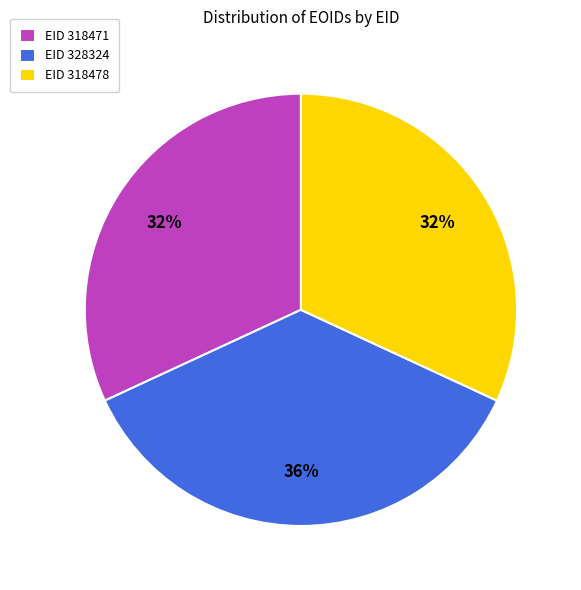

Count the number of slices in the pie.

3